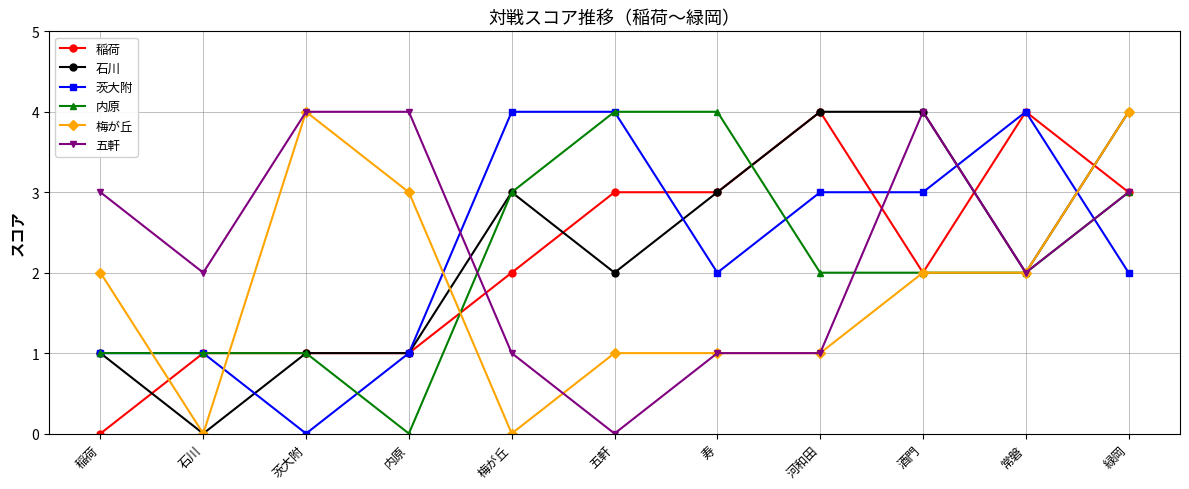

Where do 茨大附 and 五軒 first cross each other?

内原 and 梅が丘